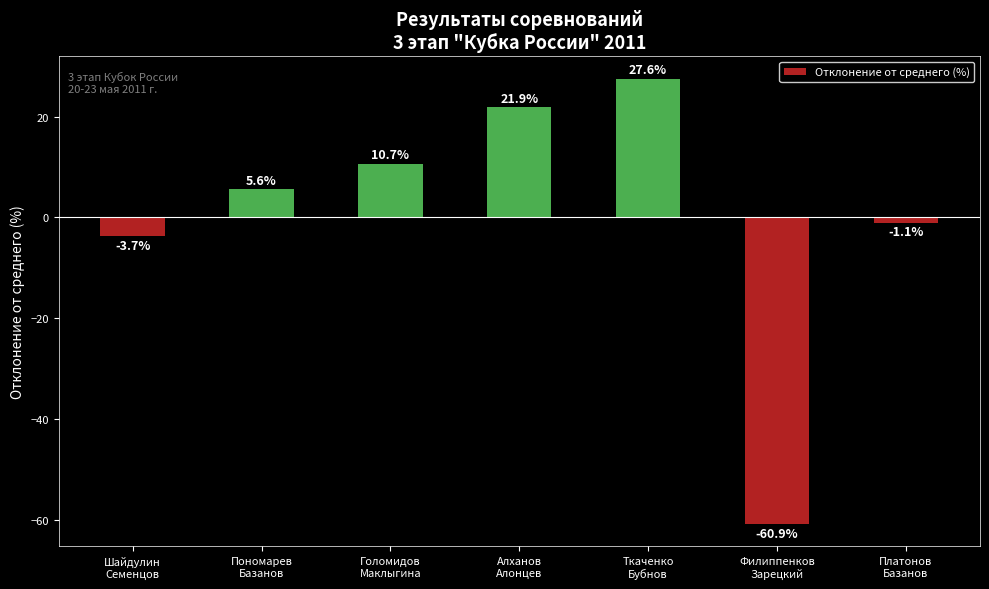

What is the smallest value displayed?

-60.9